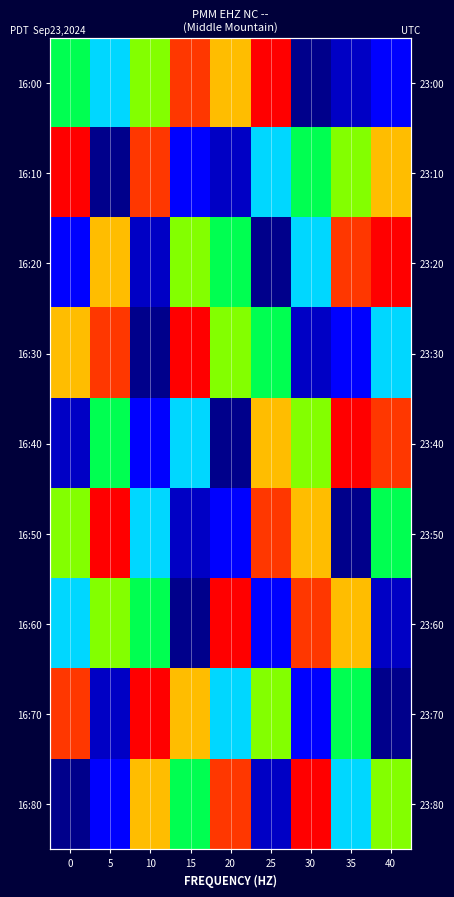

Rank the categories by 16:40 value from highest to lowest.

35, 40, 25, 30, 5, 15, 10, 0, 20